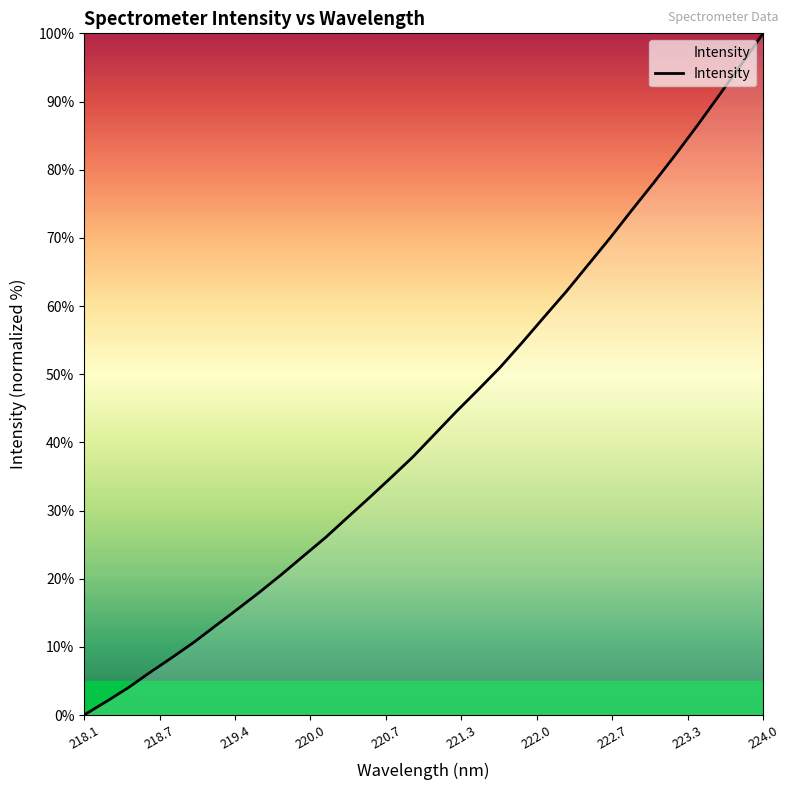

What is the greatest value displayed?

100.0